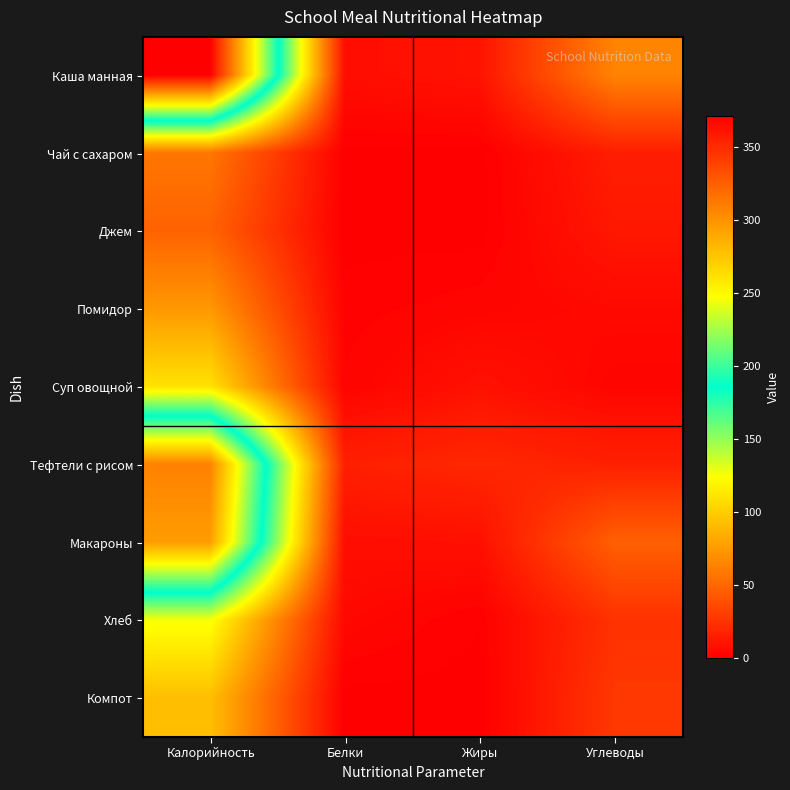

Count the number of data series in this chart.

9